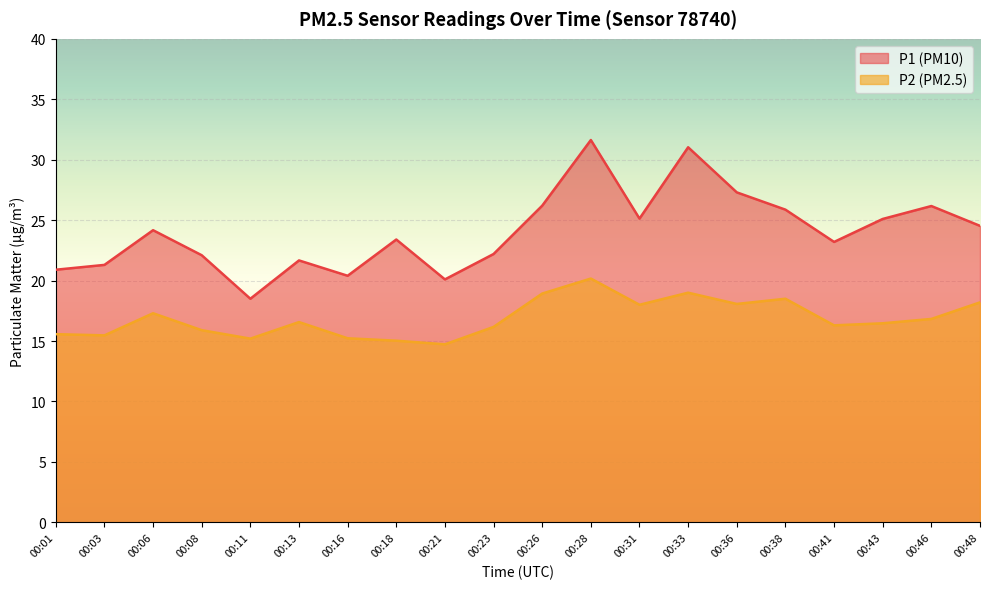

What is the maximum value for P1?

31.6